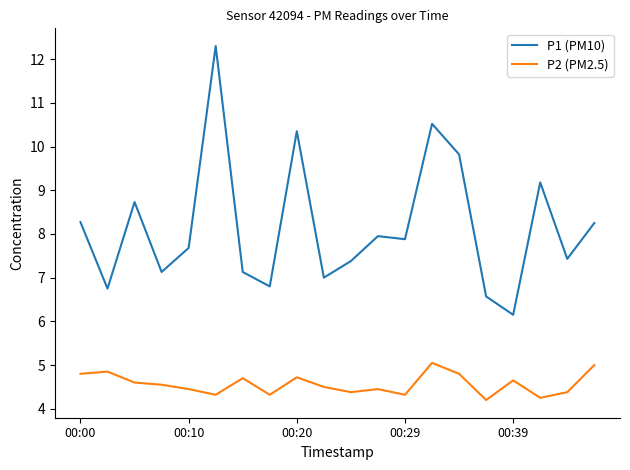

True or false: P2 (PM2.5) and P1 (PM10) intersect in this chart.

False